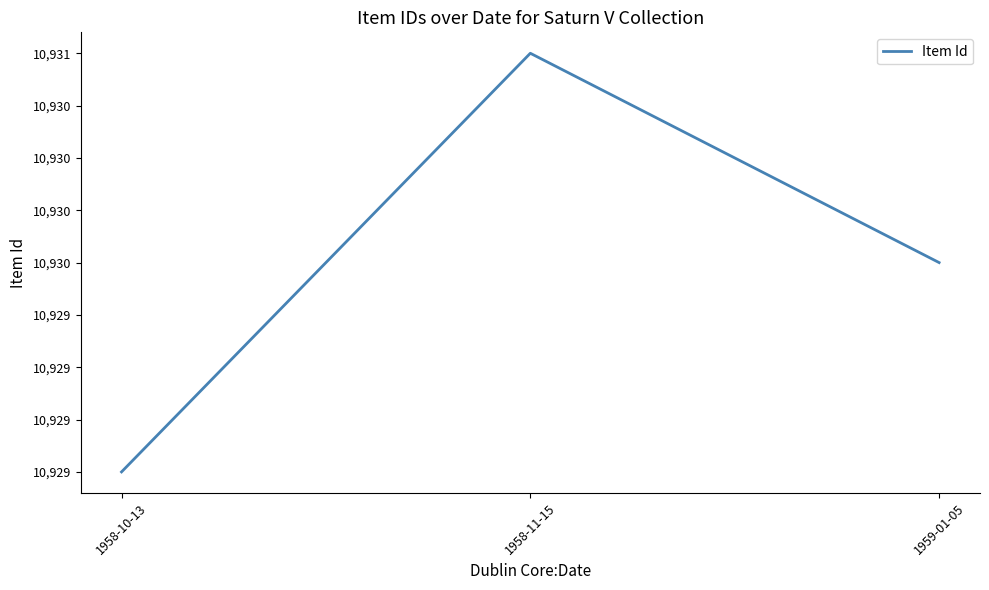

Does the chart display data point markers on the line(s)?

No